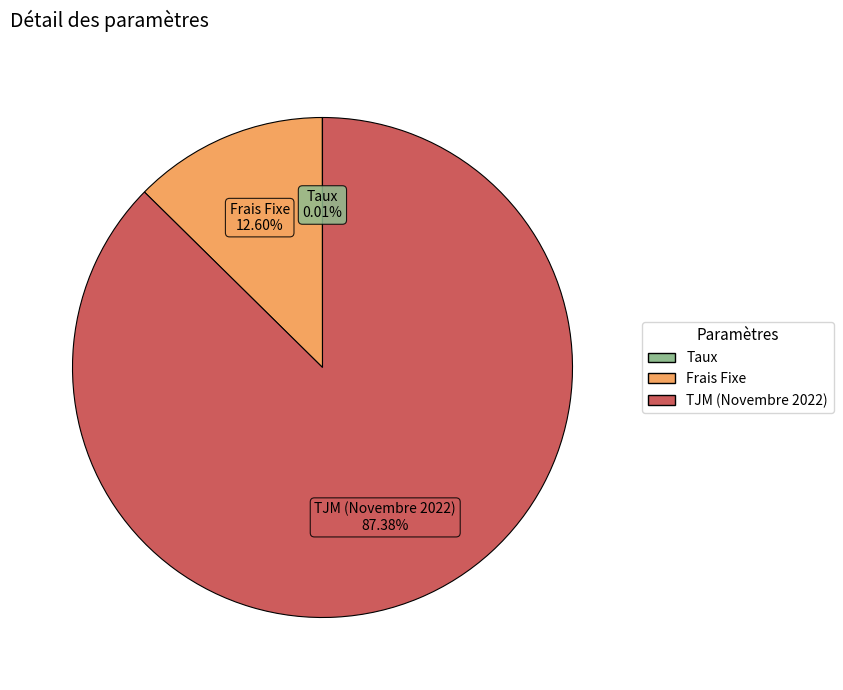

Do Frais Fixe and TJM (Novembre 2022) together represent more than half of the pie?

Yes